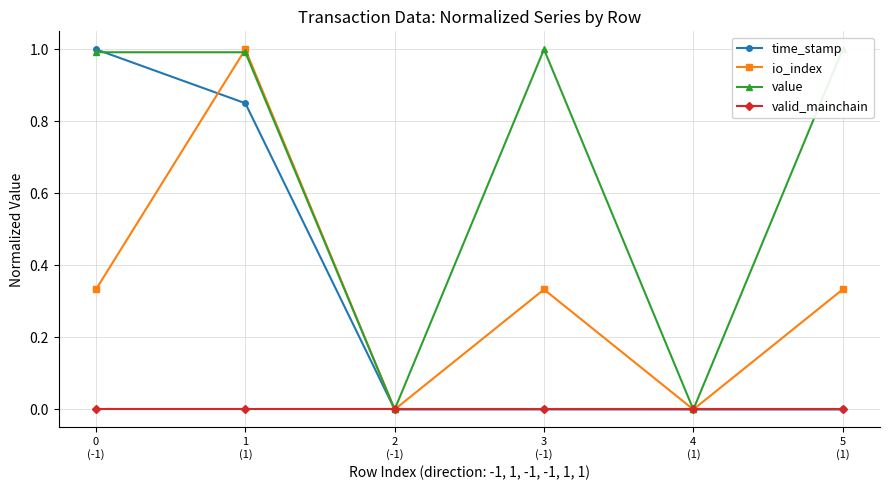

Which series has the largest range (max minus min)?

time_stamp